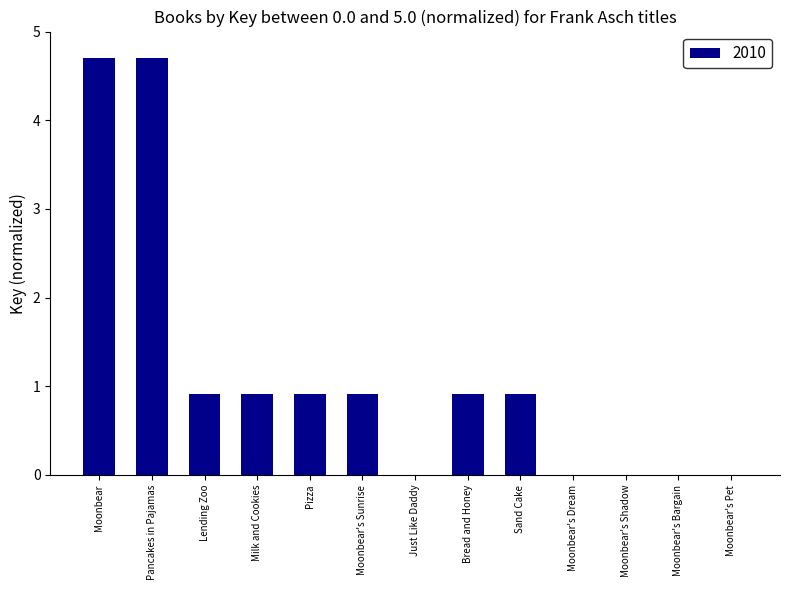

What is the greatest value displayed?

4.7